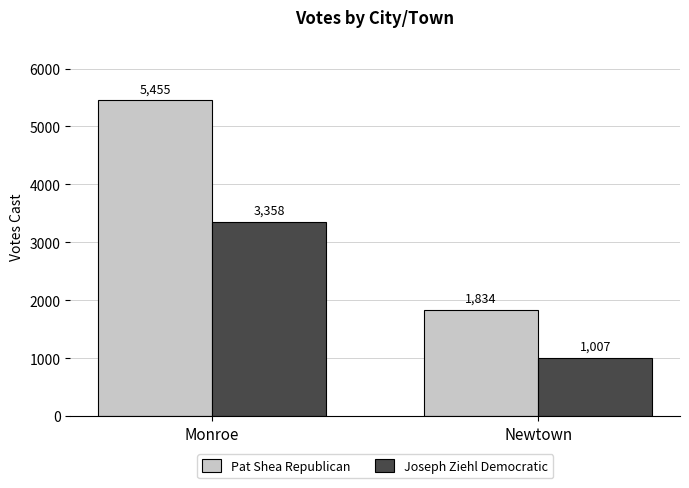

Read the Pat Shea Republican value at Monroe, to the nearest 100.

5500